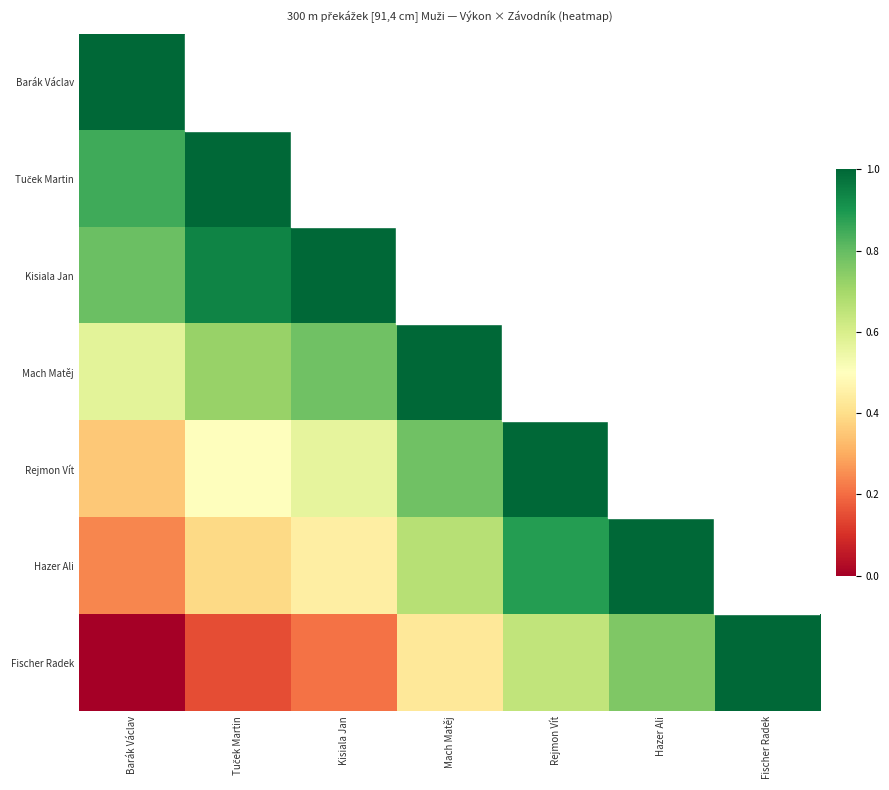

How many categories are shown in the chart?

7